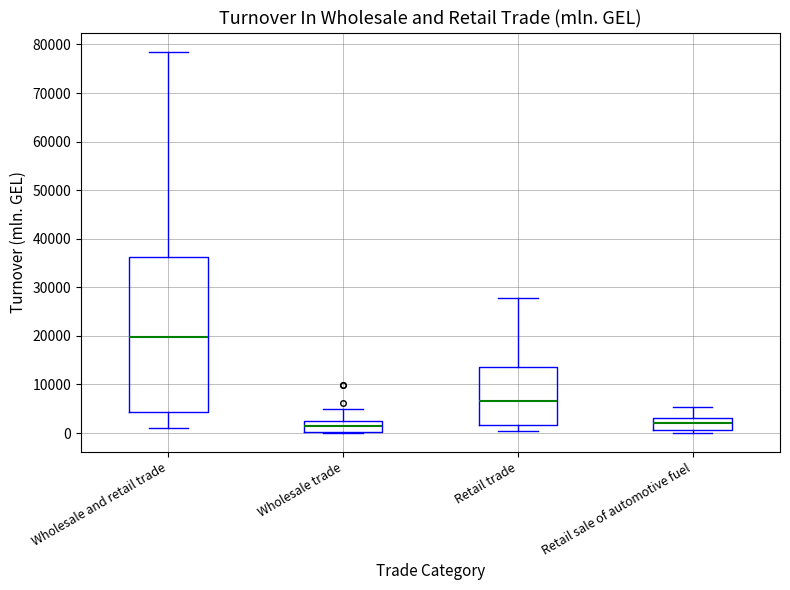

Reading left to right, read every box against the y-axis: the position of its median line, the range the box covers, and the ends of its whiskers. The values are not printed on the chart, so give them approximately, as read against the axis.

Wholesale and retail trade: median 20000, box 4000 to 36000, whiskers 1000 to 79000
Wholesale trade: median 1000, box 0 to 3000, whiskers 0 to 5000
Retail trade: median 7000, box 2000 to 14000, whiskers 1000 to 28000
Retail sale of automotive fuel: median 2000, box 1000 to 3000, whiskers 0 to 5000